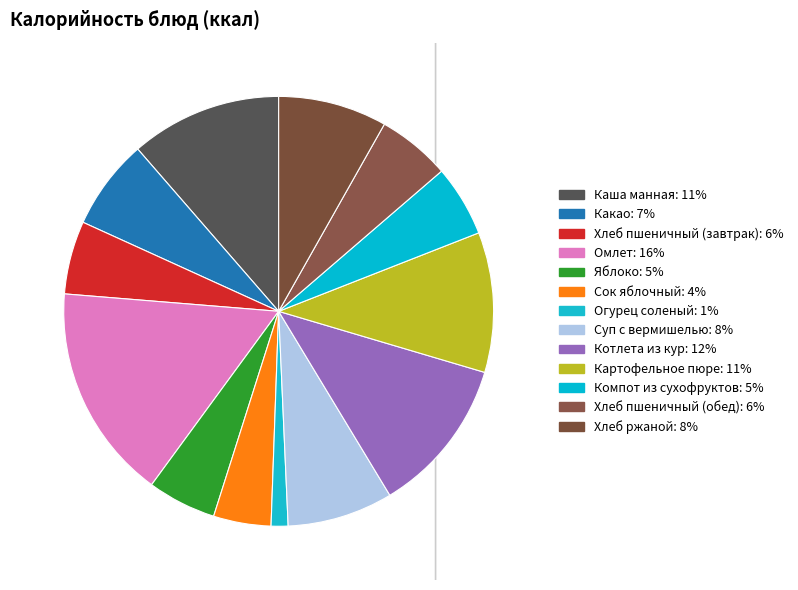

To the nearest percent, what percentage of the pie is Картофельное пюре?

11%